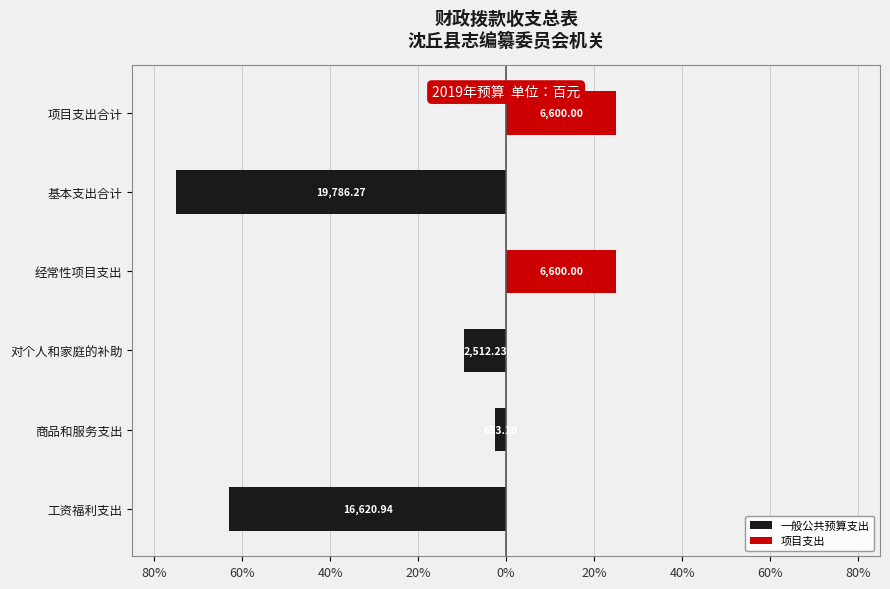

Is it true that 一般公共预算支出 equals -9.5 at 对个人和家庭的补助?

True